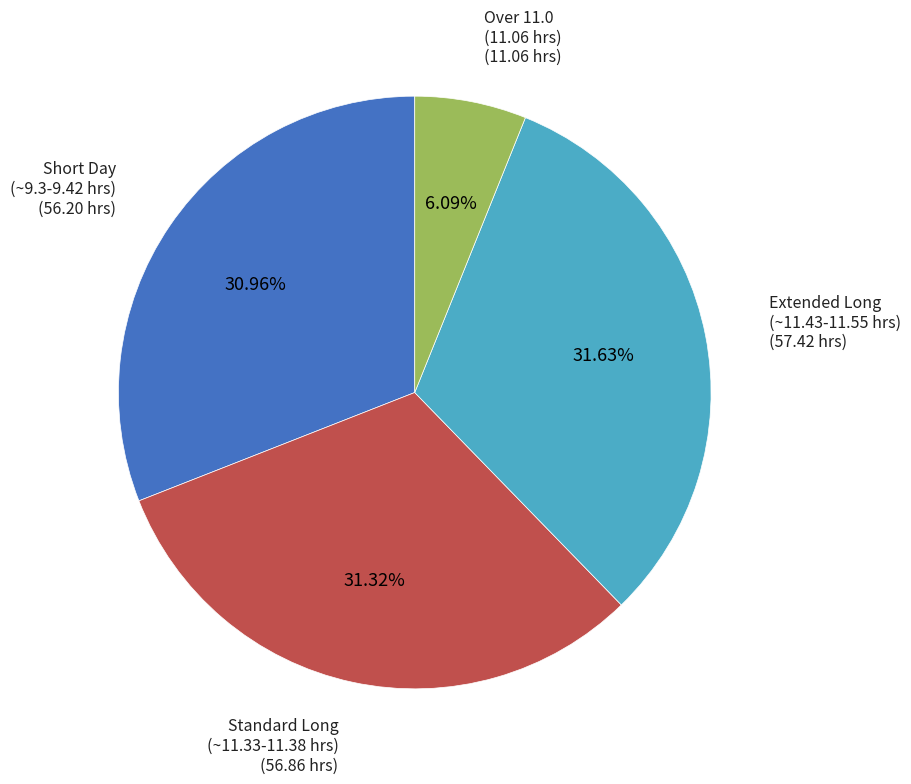

Is there a majority slice in this chart?

No